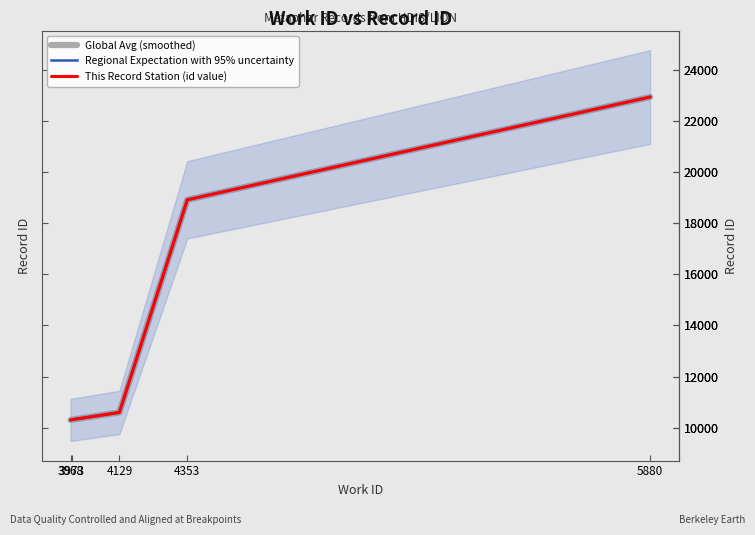

True or false: This Record Station (id value) has more than 1 points higher than both neighbors.

False